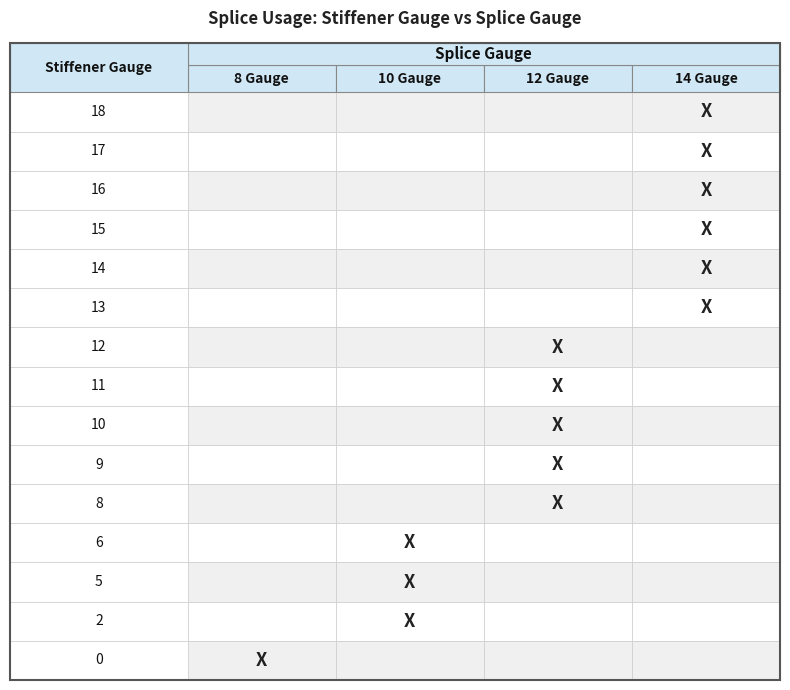

What is the difference between the maximum and minimum values in the 6 series?

1